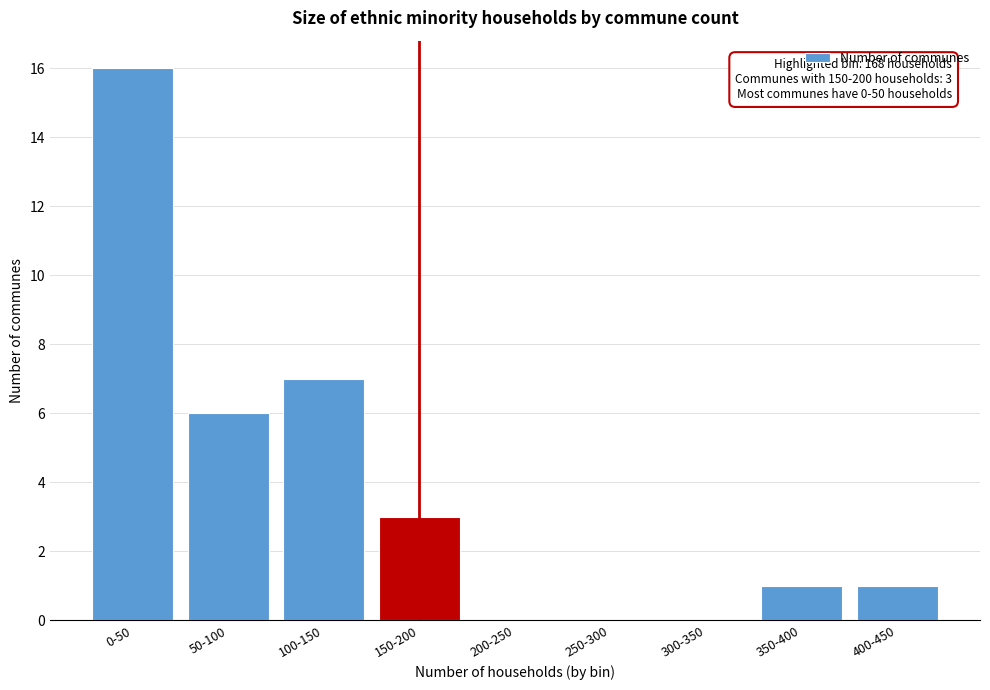

Reading left to right, transcribe all the data shown in this chart.

0-50=16	50-100=6	100-150=7	150-200=3	200-250=0	250-300=0	300-350=0	350-400=1	400-450=1